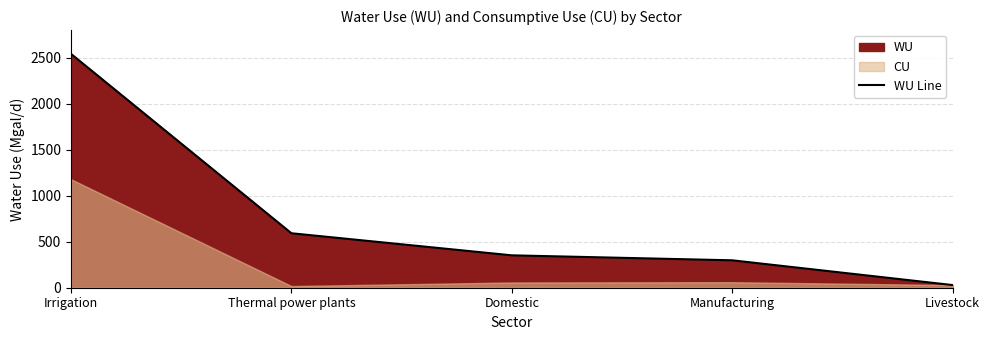

What is the sum of all values?

3812